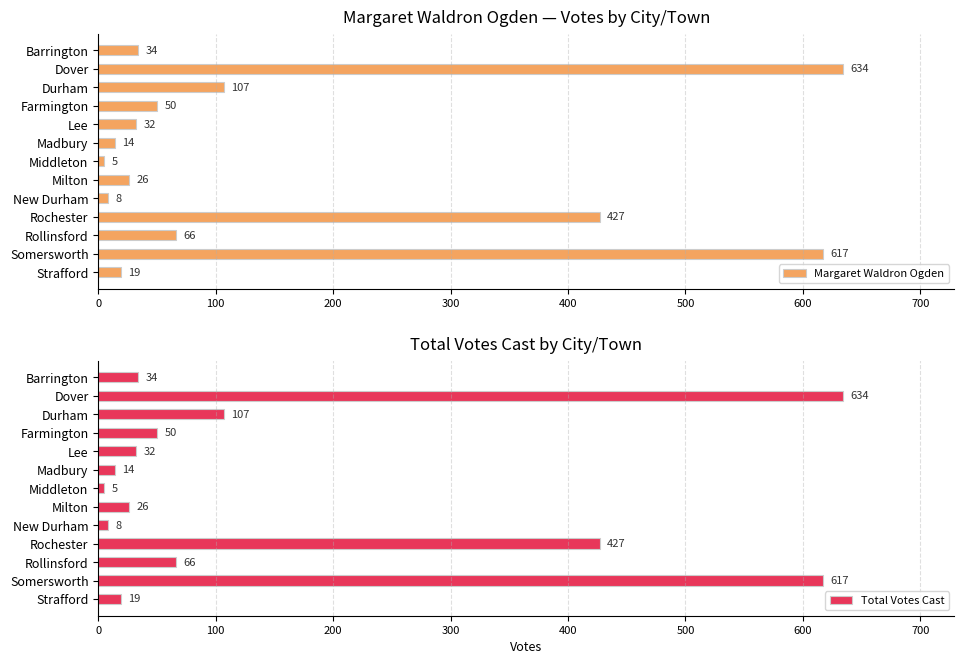

Read the Margaret Waldron Ogden value at Milton, to the nearest 10.

30